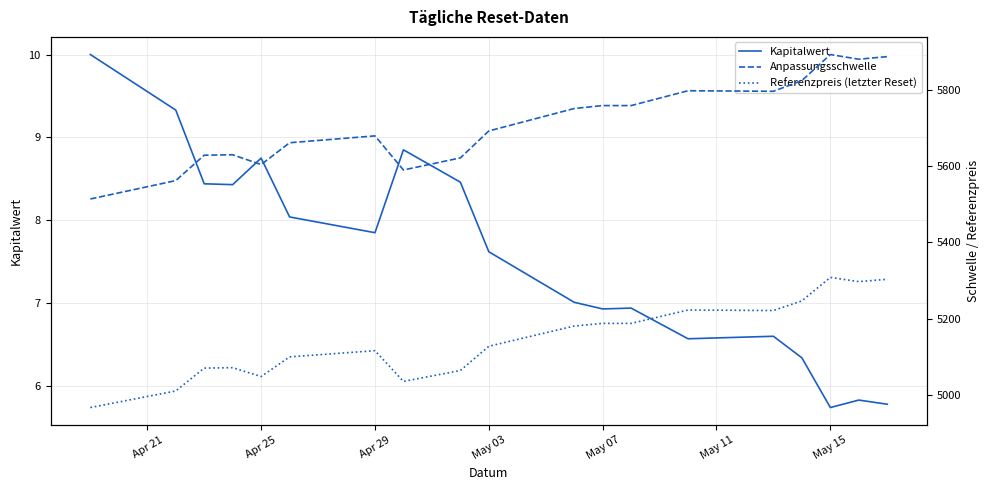

How many data points in Referenzpreis (letzter Reset) are less than 5127?

9